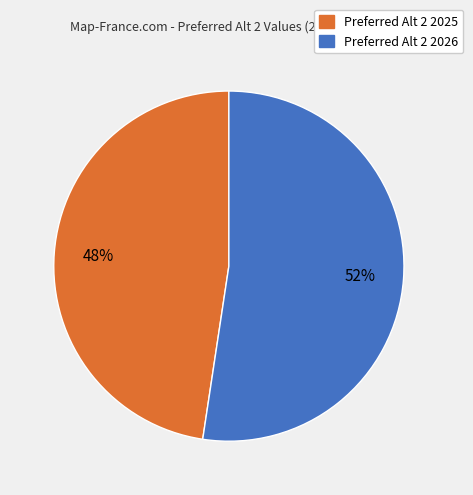

Is there a majority slice in this chart?

Yes